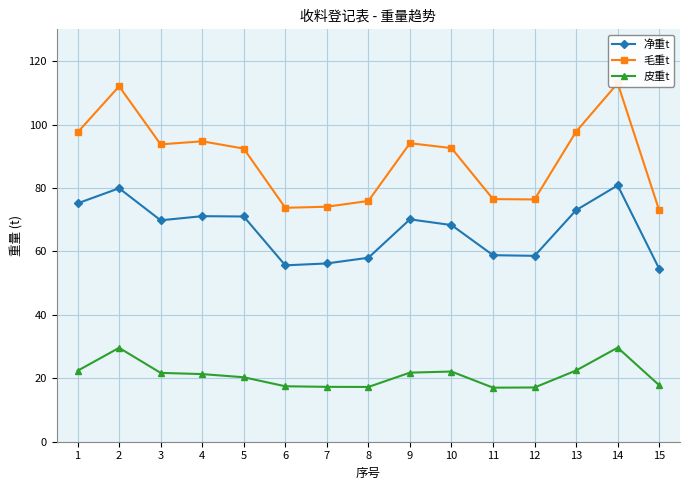

What is the sum of the 净重t values at 3 and 9?

139.9